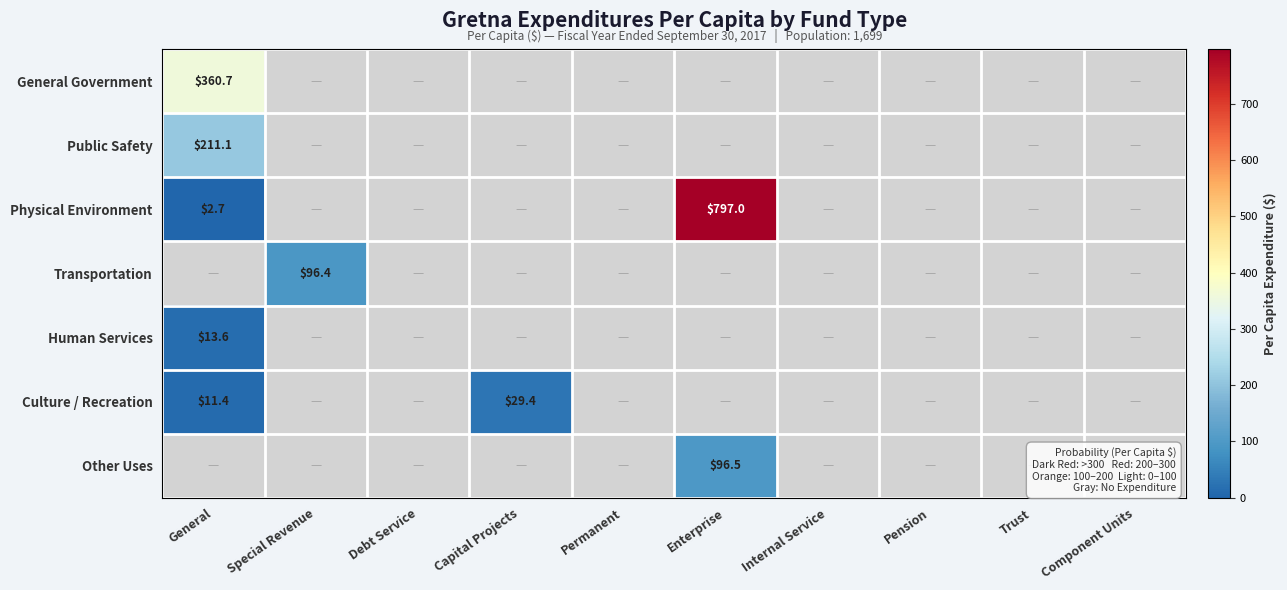

Is it true that Culture / Recreation equals 11.4 at General?

True